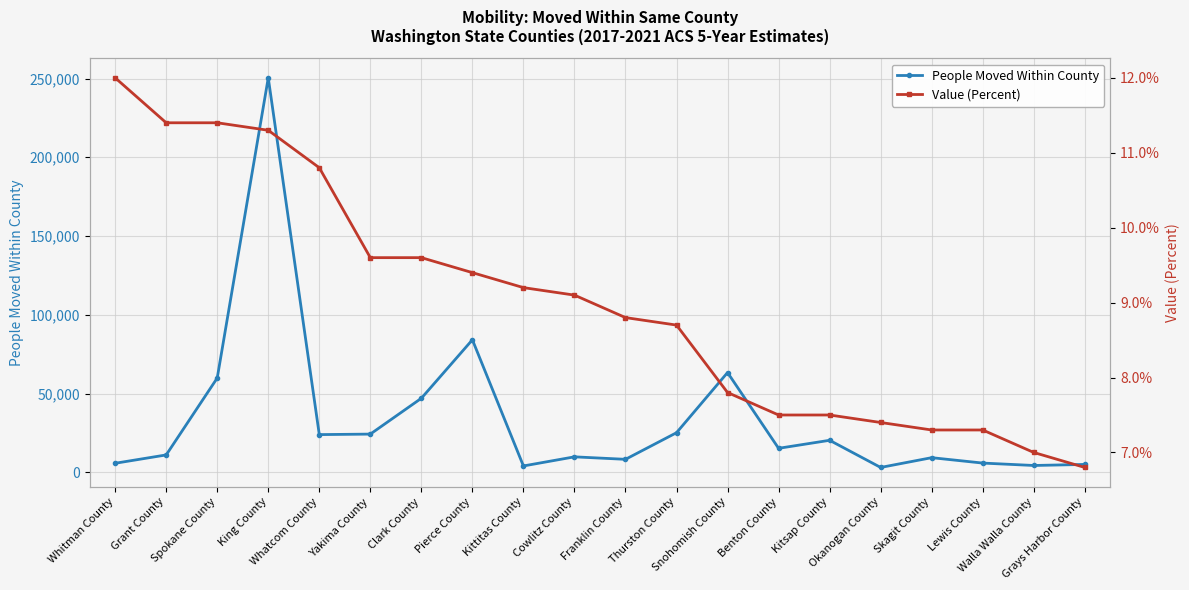

True or false: Value (Percent) and People Moved Within County cross at least once.

False